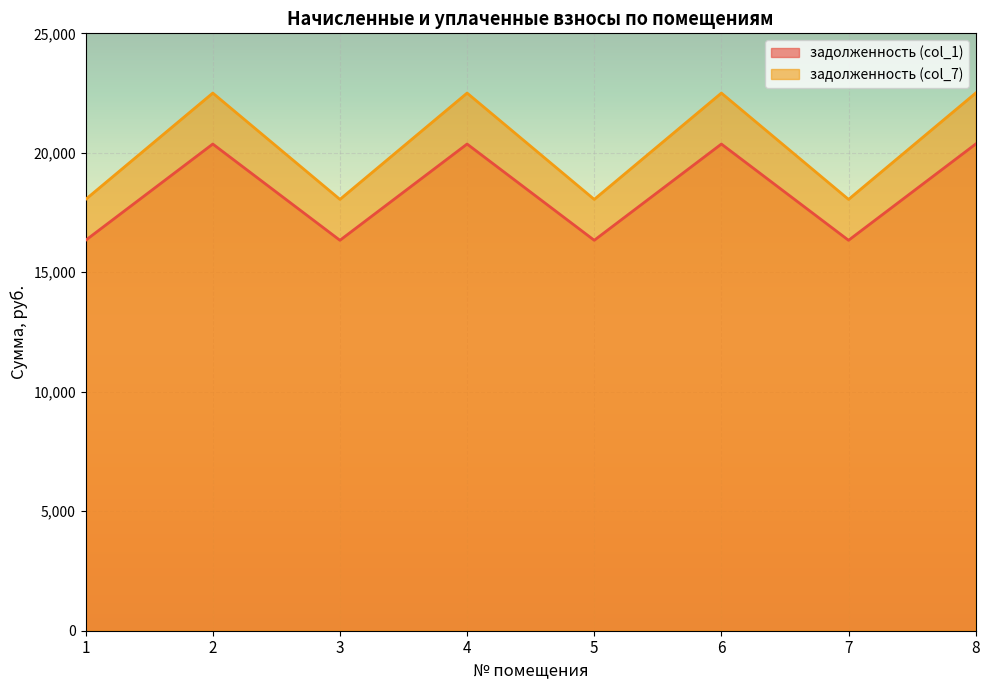

How many data points in задолженность (col_7) are less than 22500?

4